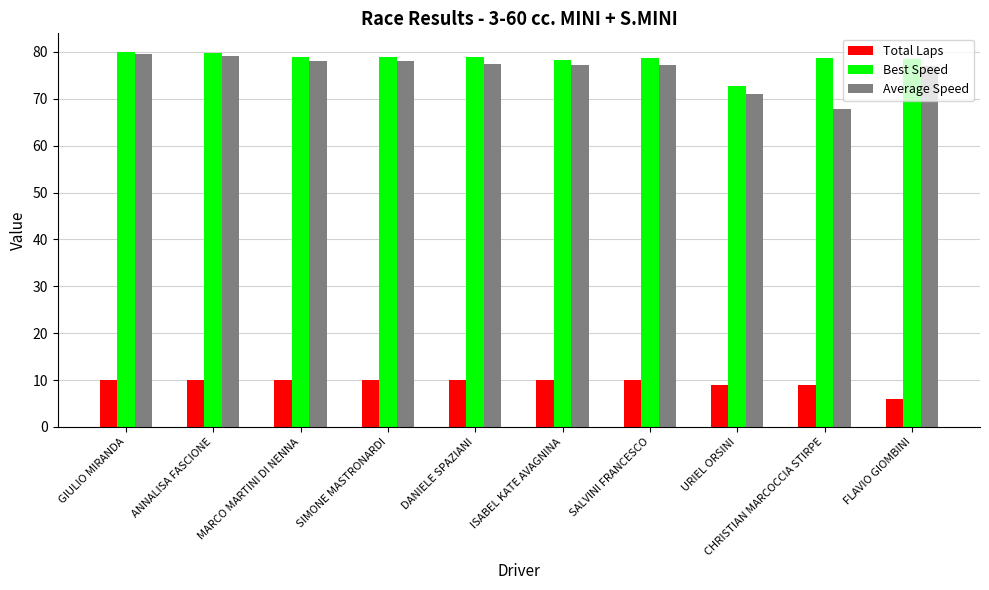

What is the spread (max minus min) of values at FLAVIO GIOMBINI?

72.5